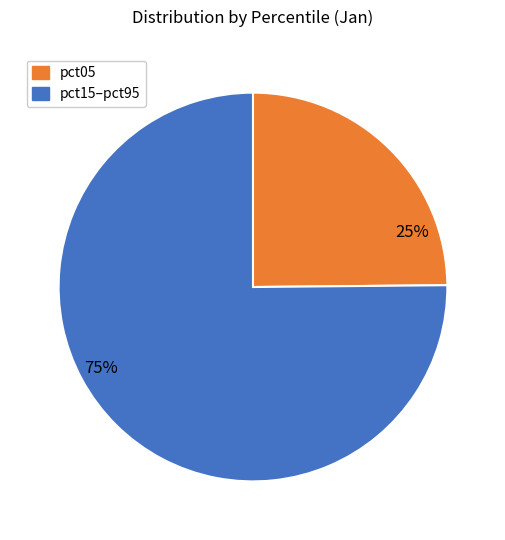

Count the number of slices in the pie.

2